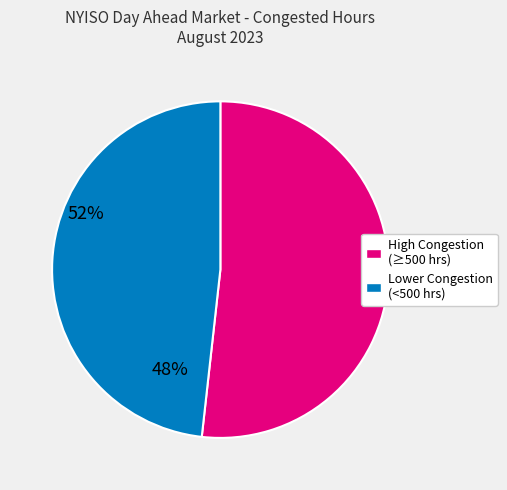

Is there a majority slice in this chart?

Yes